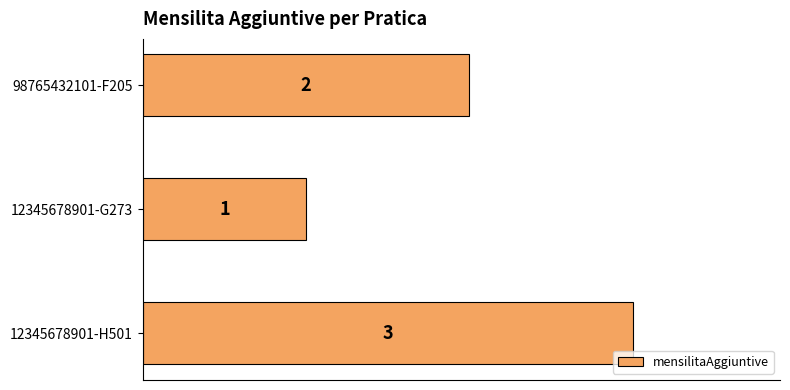

Which has a higher value, 12345678901-G273 or 98765432101-F205?

98765432101-F205